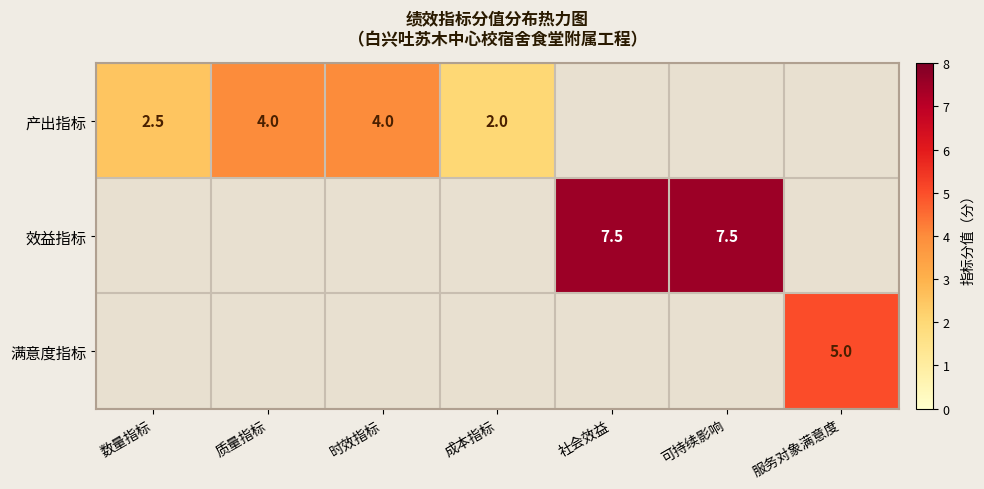

True or false: 产出指标 has a value of 6.0 at 质量指标.

False